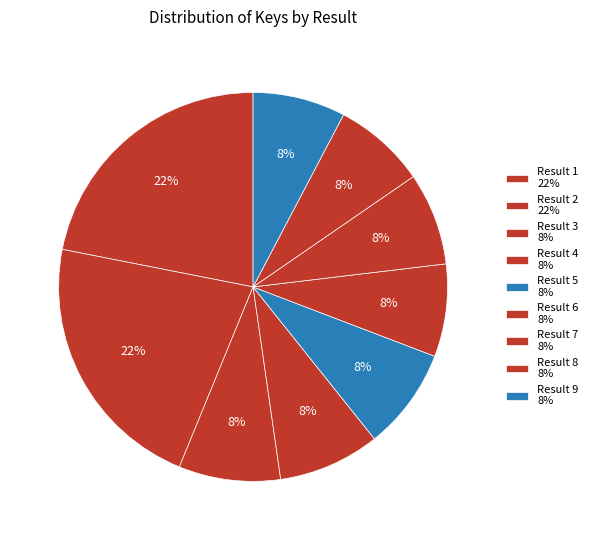

Is the sum of Result 7 and Result 4 greater than half?

No